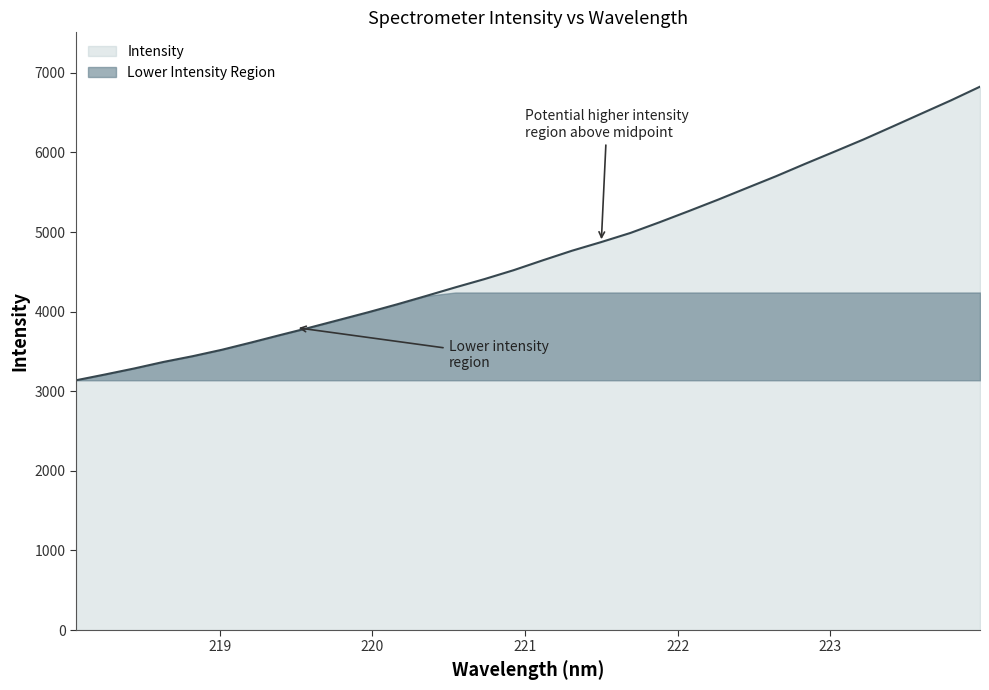

Which has a higher value, 219.2067 or 218.0596?

219.2067